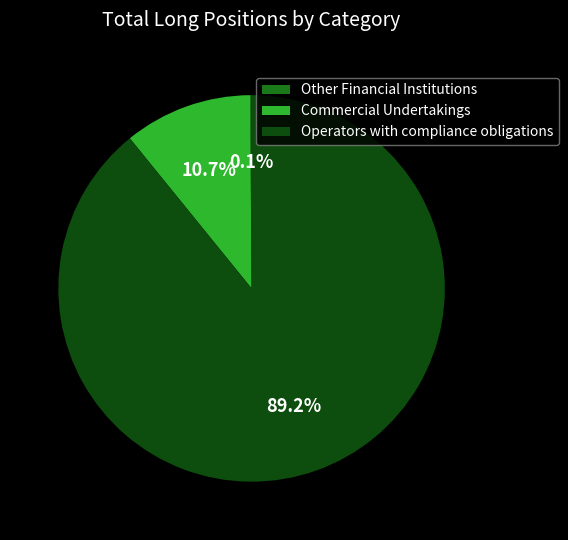

To the nearest percent, what is the average slice percentage?

33%